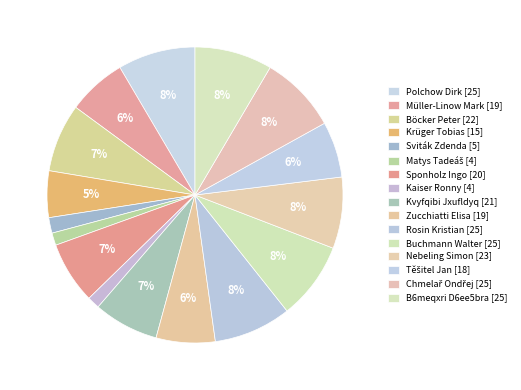

Which slice is the largest?

Polchow Dirk